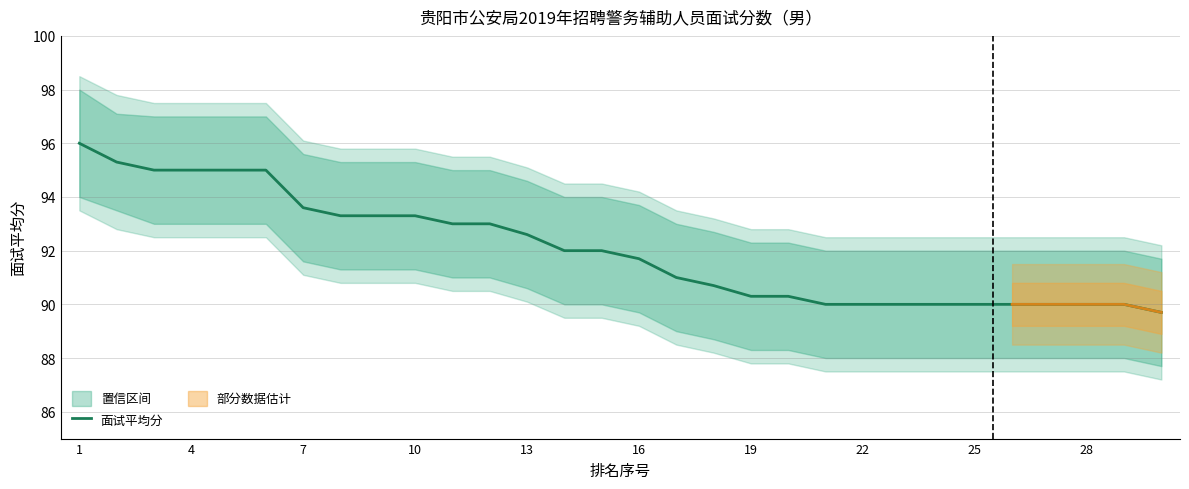

What is the difference between the maximum and minimum values?

6.3